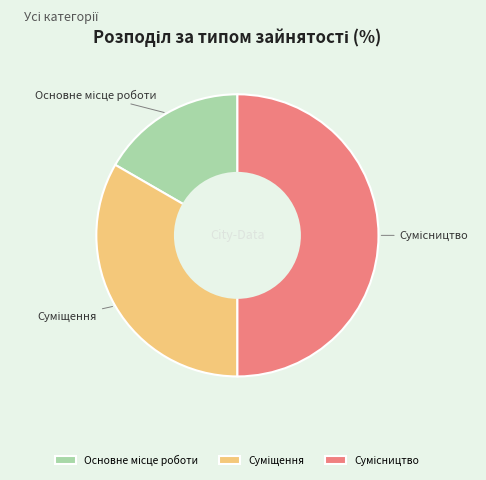

To the nearest percent, what is the average slice percentage?

33%